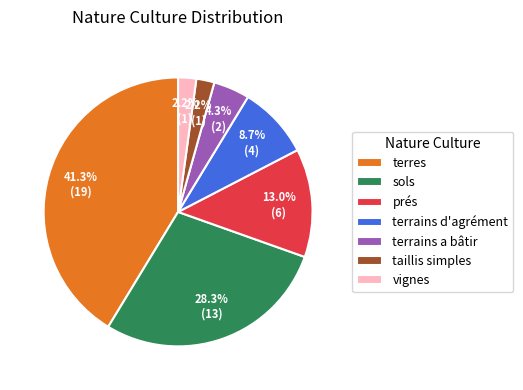

To the nearest percent, what is the average slice percentage?

14%